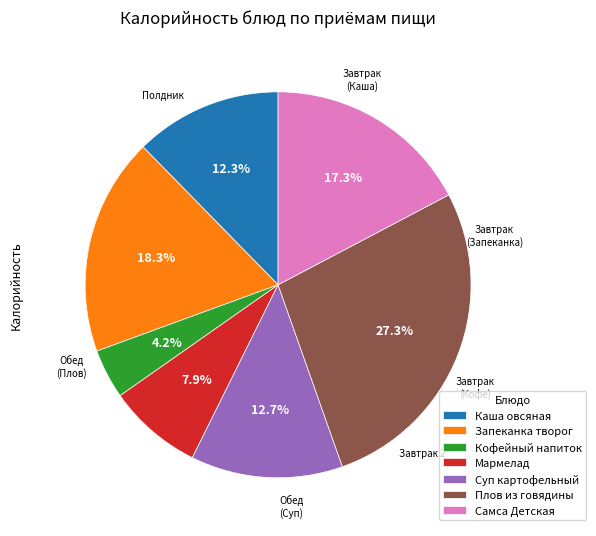

Between Каша овсяная and Запеканка творог, which is larger?

Запеканка творог